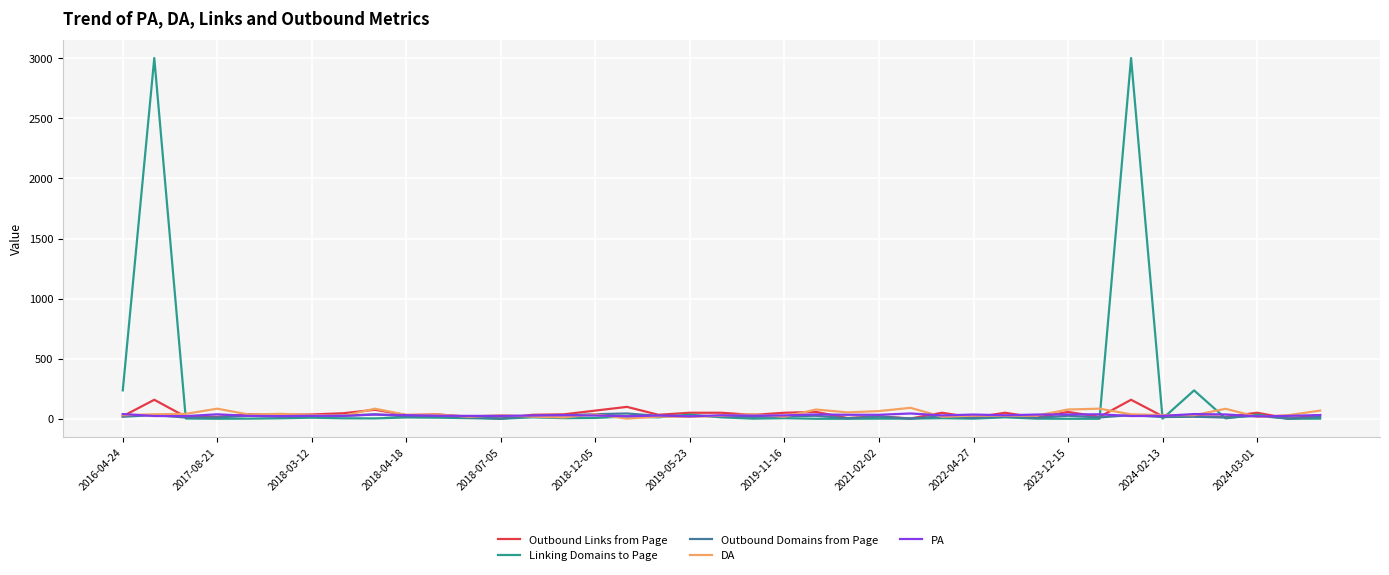

What is the highest value of the DA series?

91